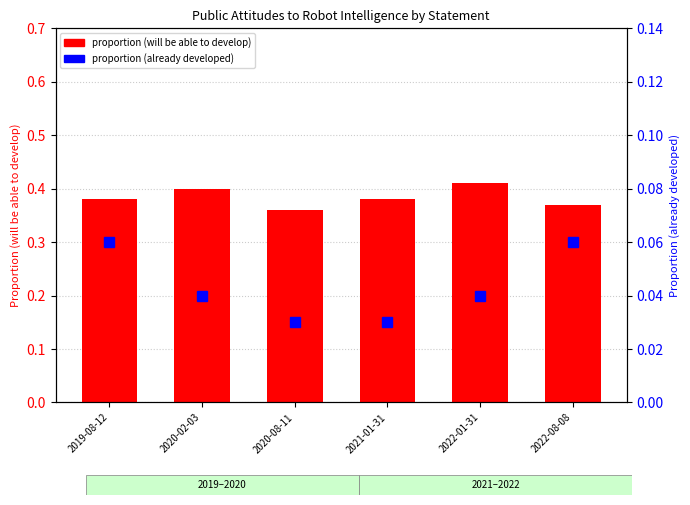

What position from the right is 2022-08-08?

1